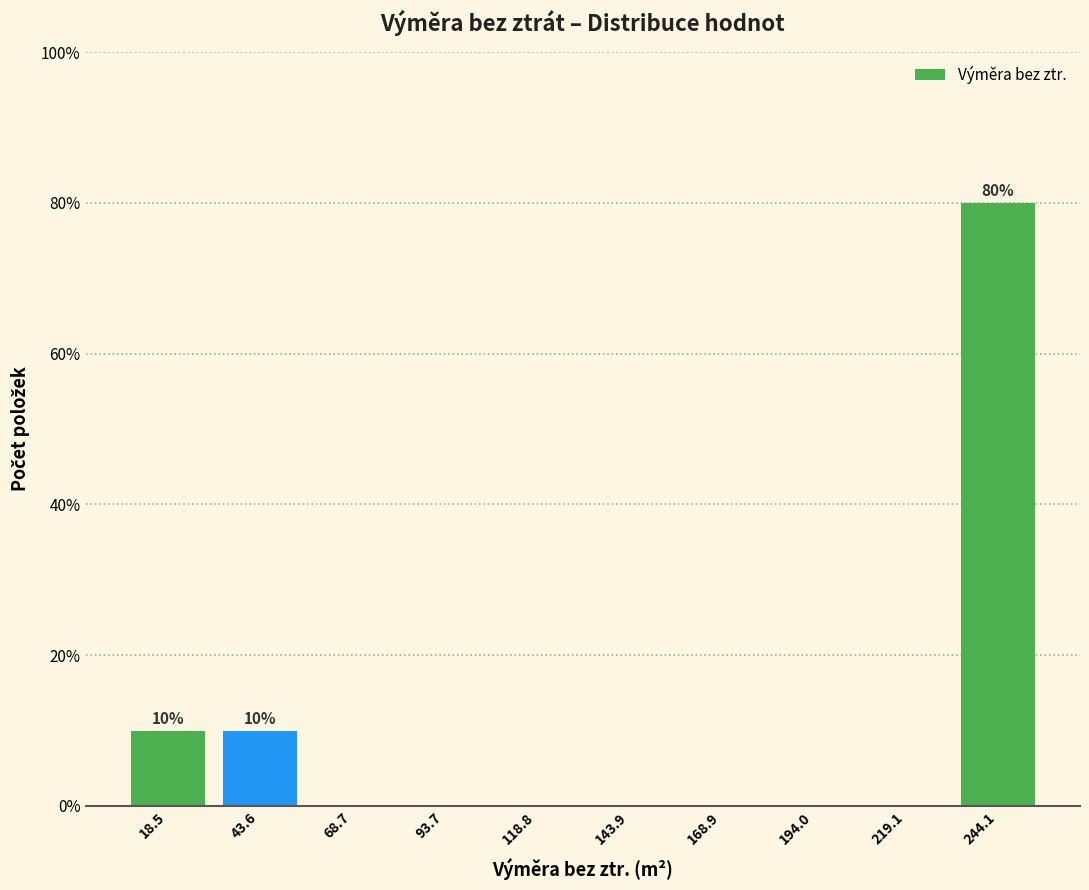

Which range on the x-axis has the tallest bar?

230 to 255